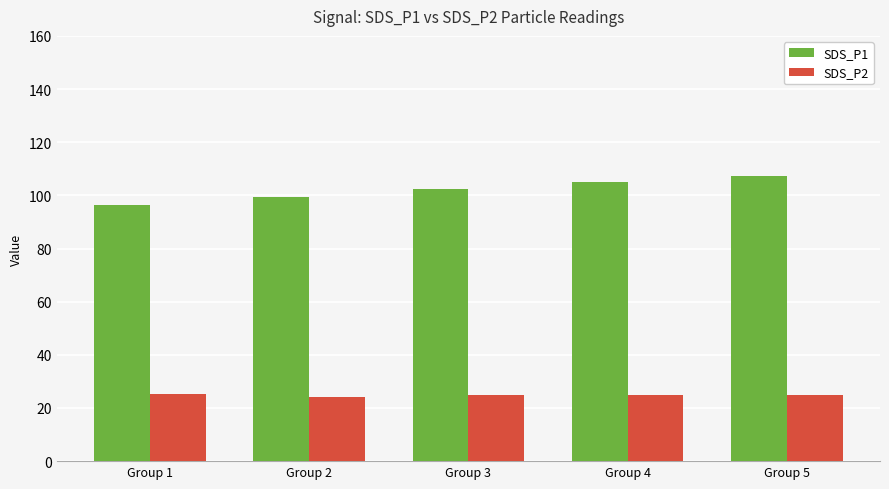

Is it true that SDS_P1 equals 143.5 at Group 1?

False